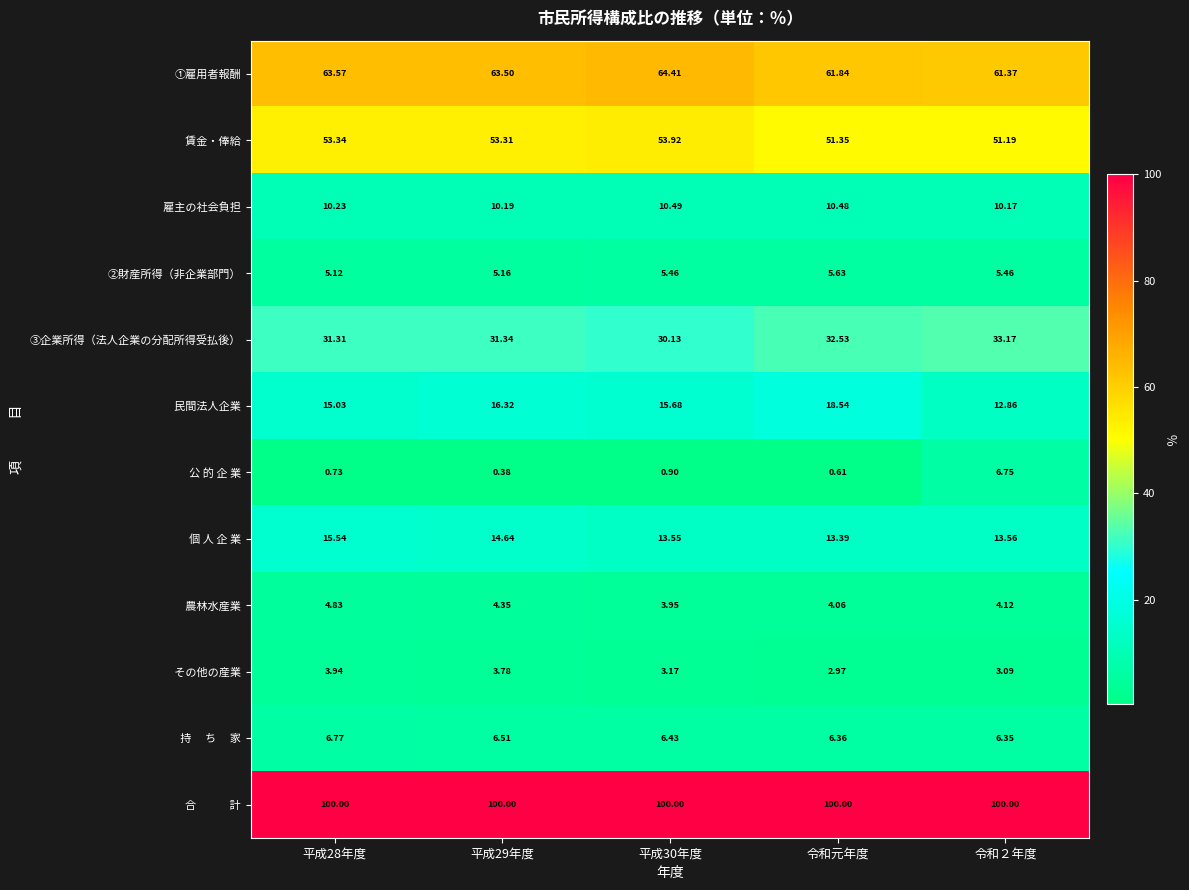

Between 平成29年度 and 平成30年度, which series saw the biggest shift?

③企業所得（法人企業の分配所得受払後）